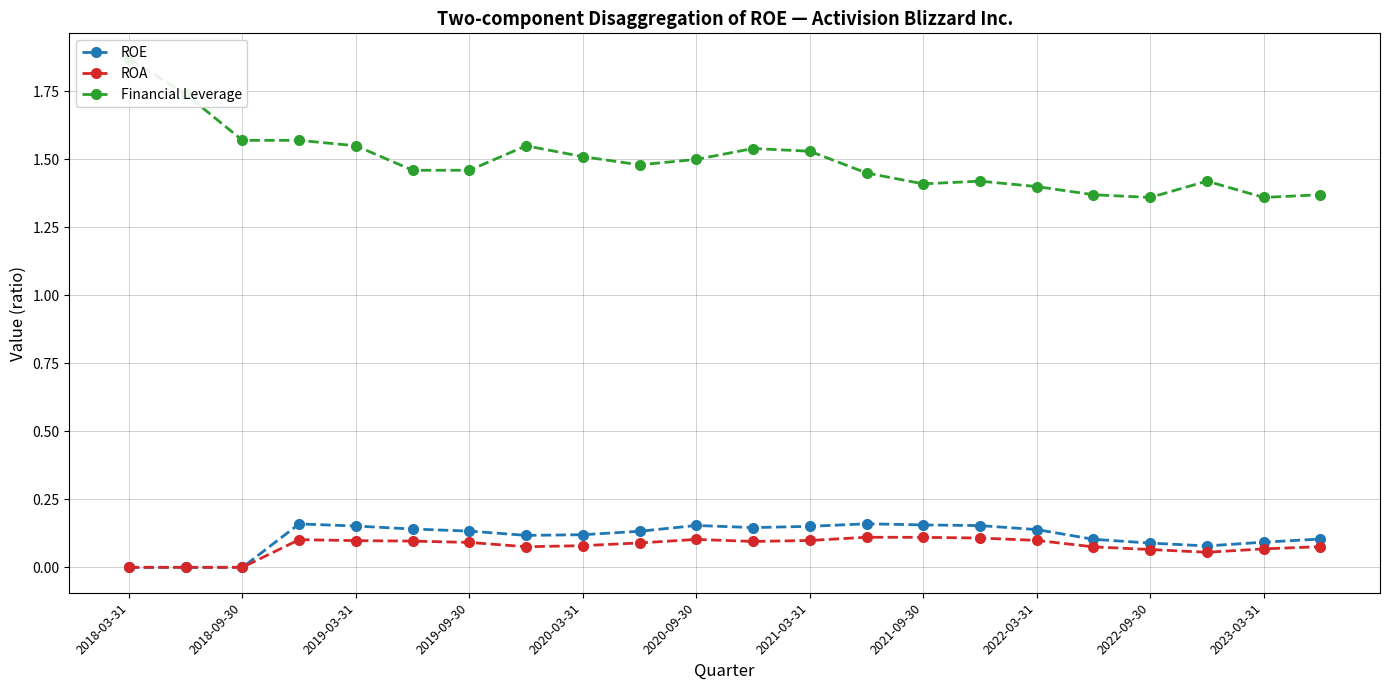

True or false: ROA has more than 1 points higher than both neighbors.

True